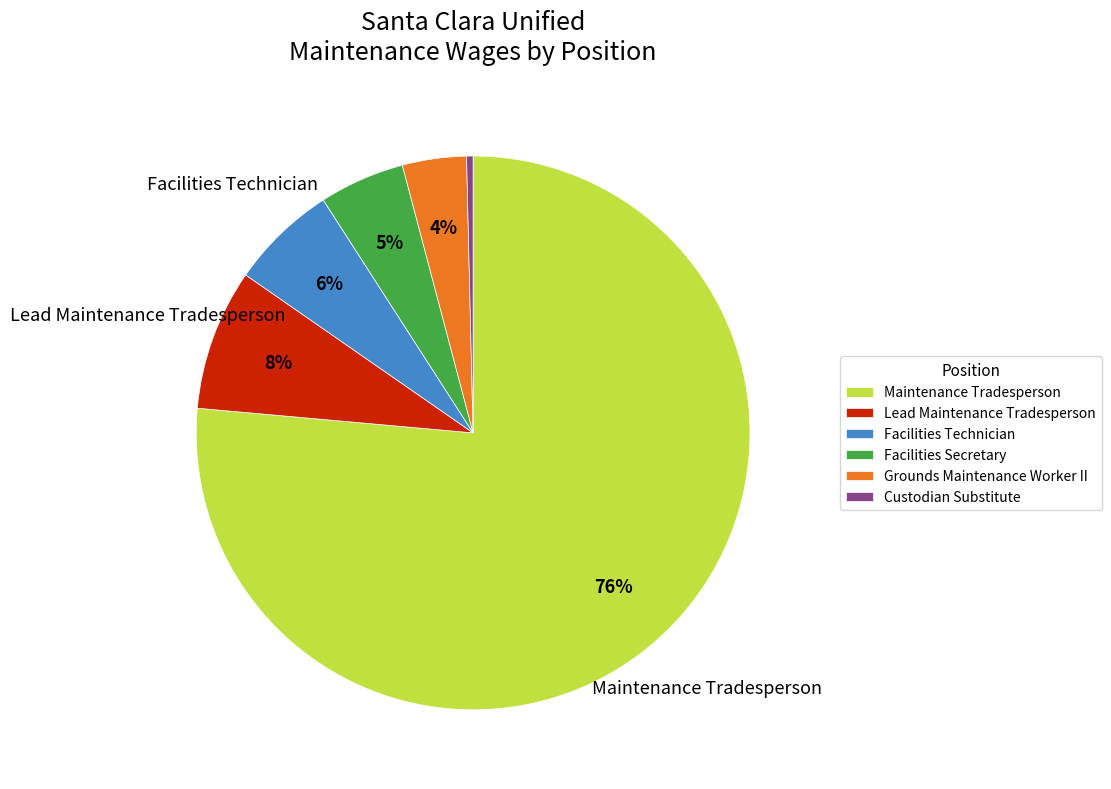

What is the ratio of the value at Facilities Technician to the value at Custodian Substitute?

16.6